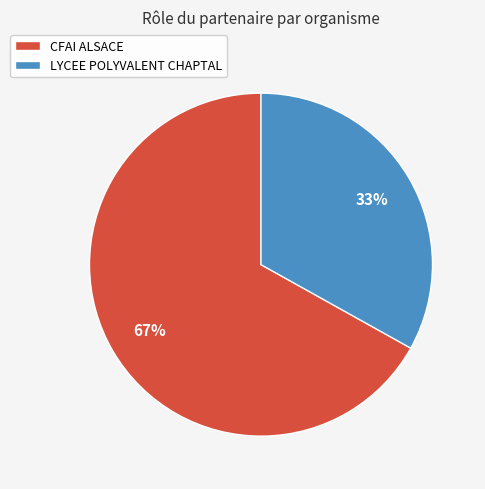

Between CFAI ALSACE and LYCEE POLYVALENT CHAPTAL, which is larger?

CFAI ALSACE